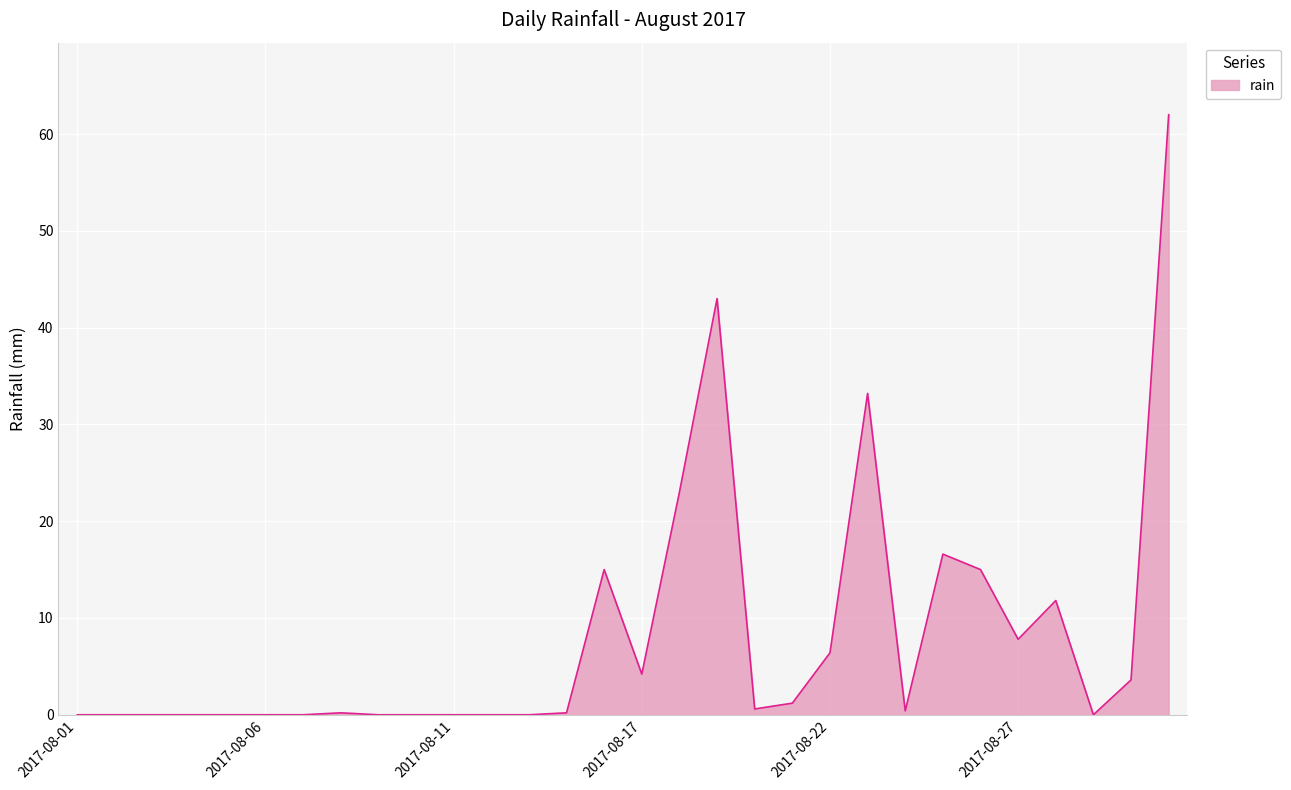

What is the difference between the maximum and minimum values?

62.0